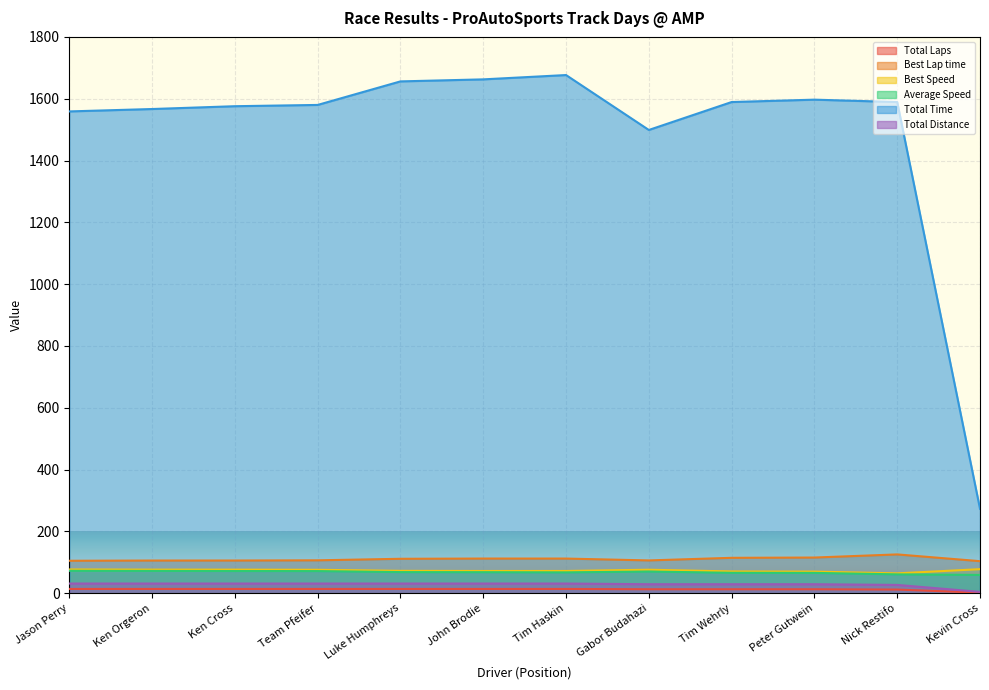

How many data points does each series have?

12